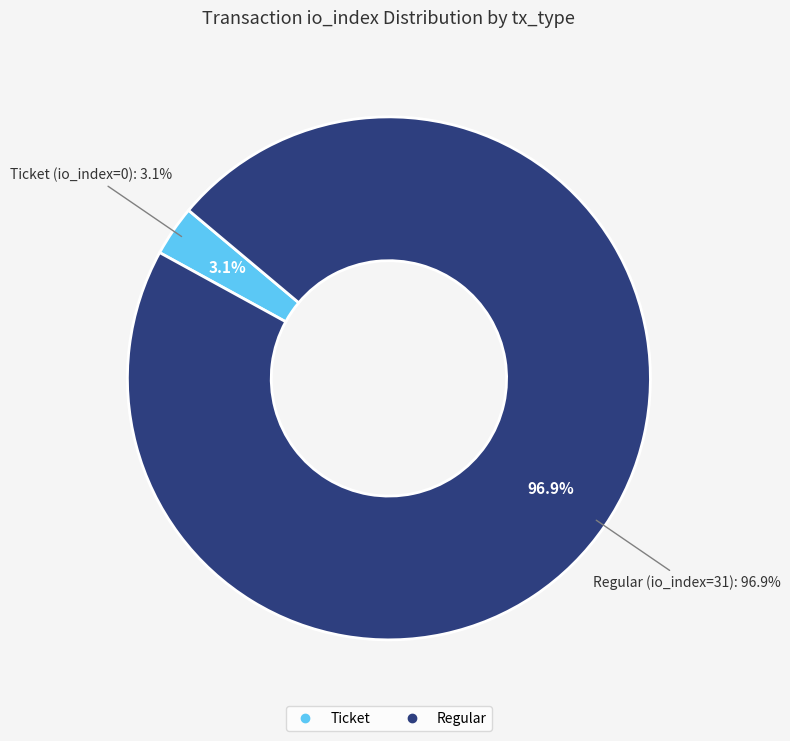

Is the sum of Regular and Ticket greater than half?

Yes